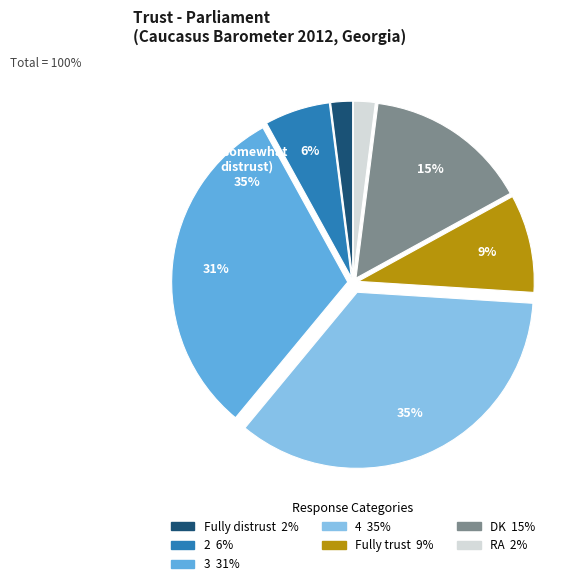

How many slices are in this pie chart?

7